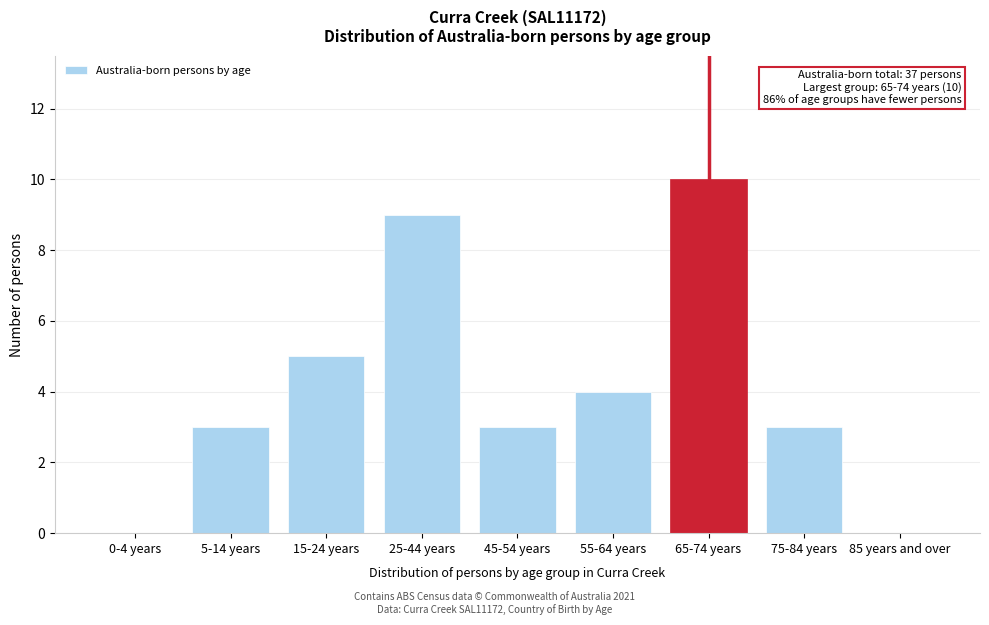

Reading right to left, what are all the values shown in this chart?

85 years and over=0	75-84 years=3	65-74 years=10	55-64 years=4	45-54 years=3	25-44 years=9	15-24 years=5	5-14 years=3	0-4 years=0